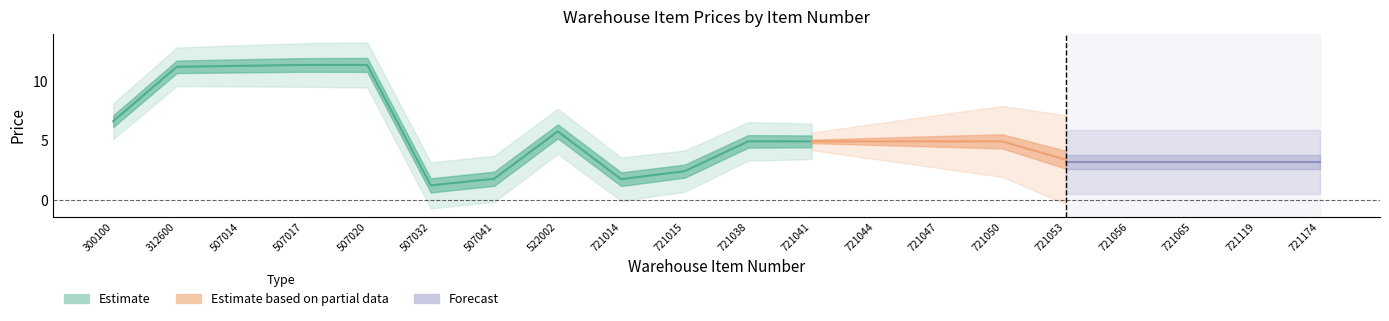

Is this an area chart (filled region under the line)?

No